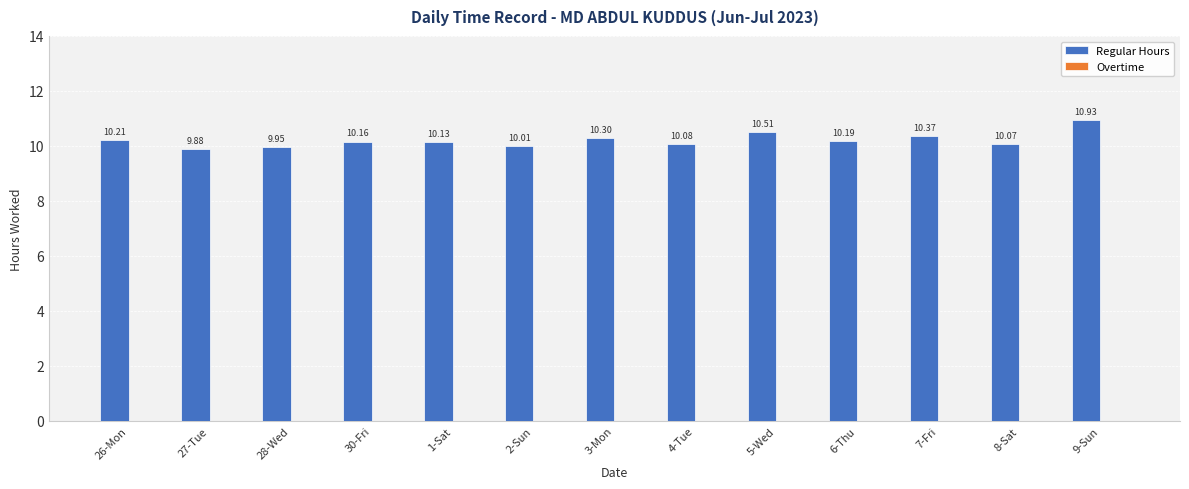

What is the sum of all values?

132.8